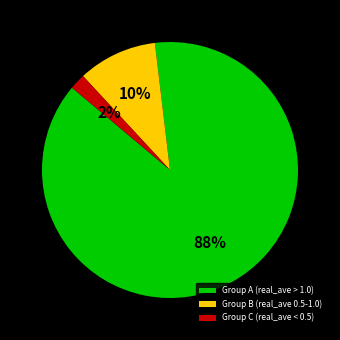

Which category has the smallest portion of the pie?

Group C (real_ave < 0.5)